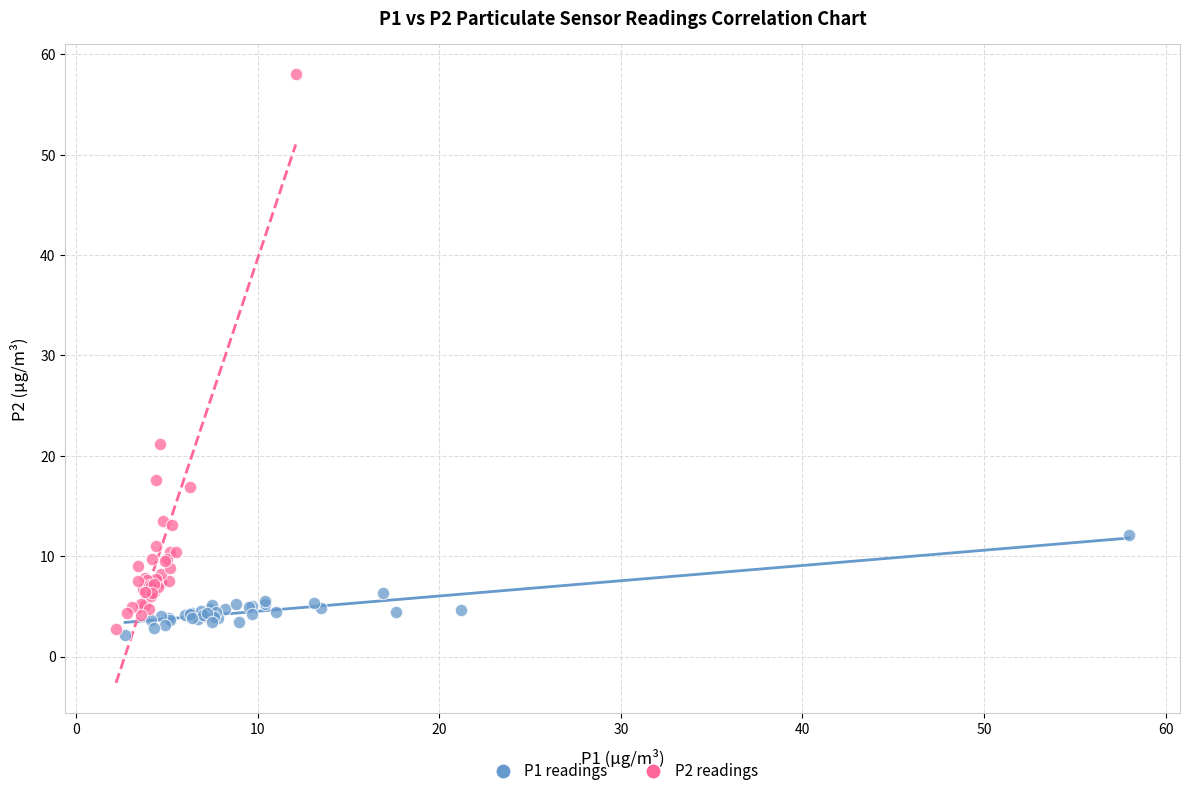

What are all the series names shown in the legend?

P1 readings, P2 readings